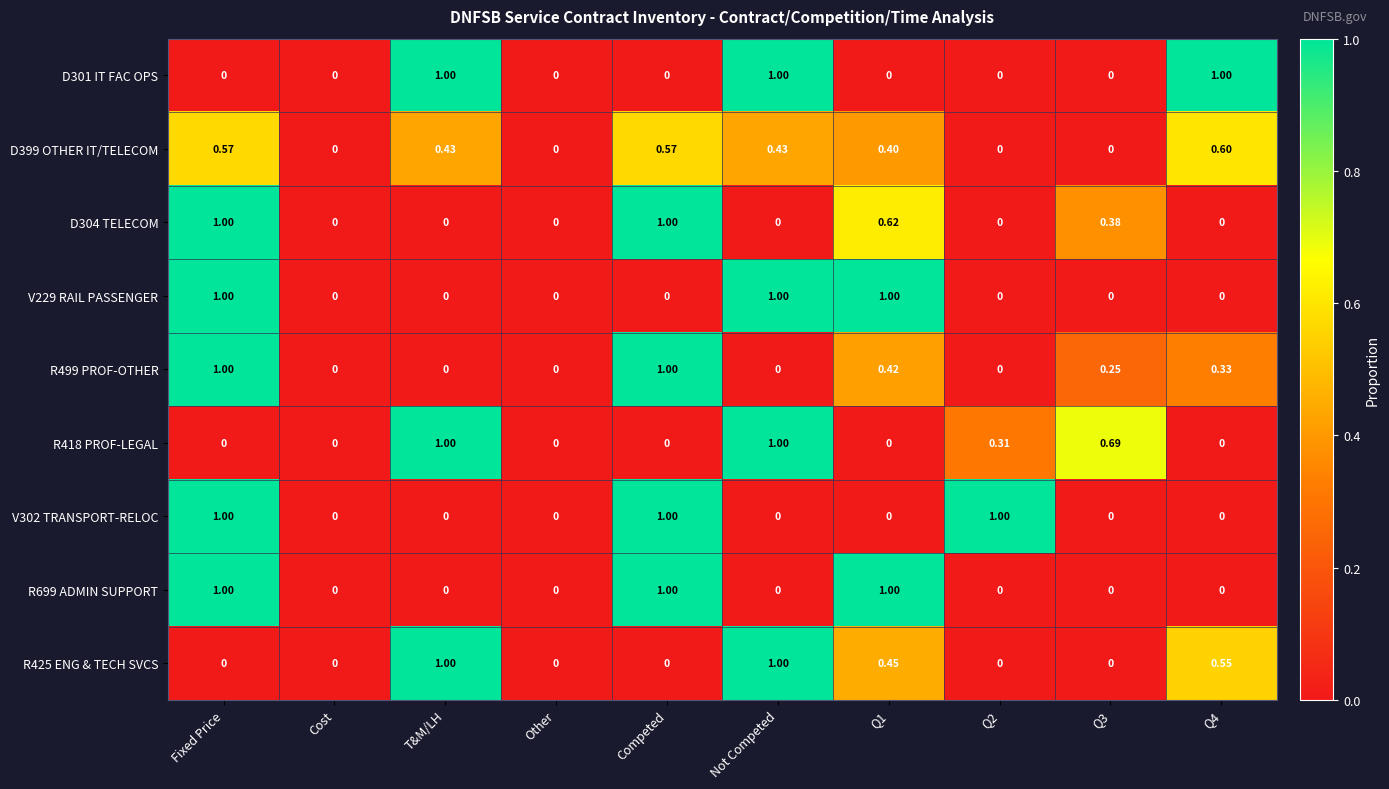

What is the total value across all series at Q4?

2.5